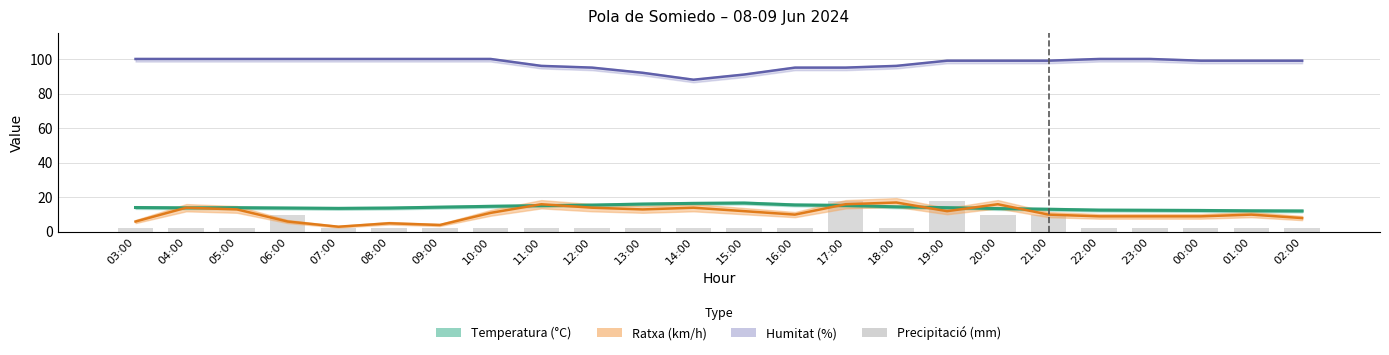

What is the label of the 15th bar from the right?

12:00